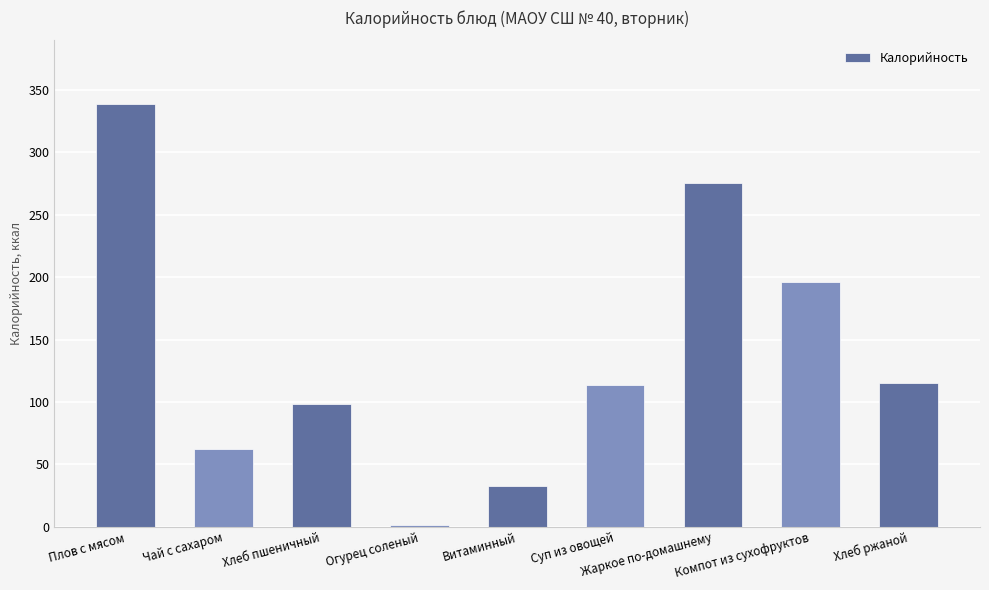

True or false: the data shows 32.9 at Хлеб пшеничный.

False